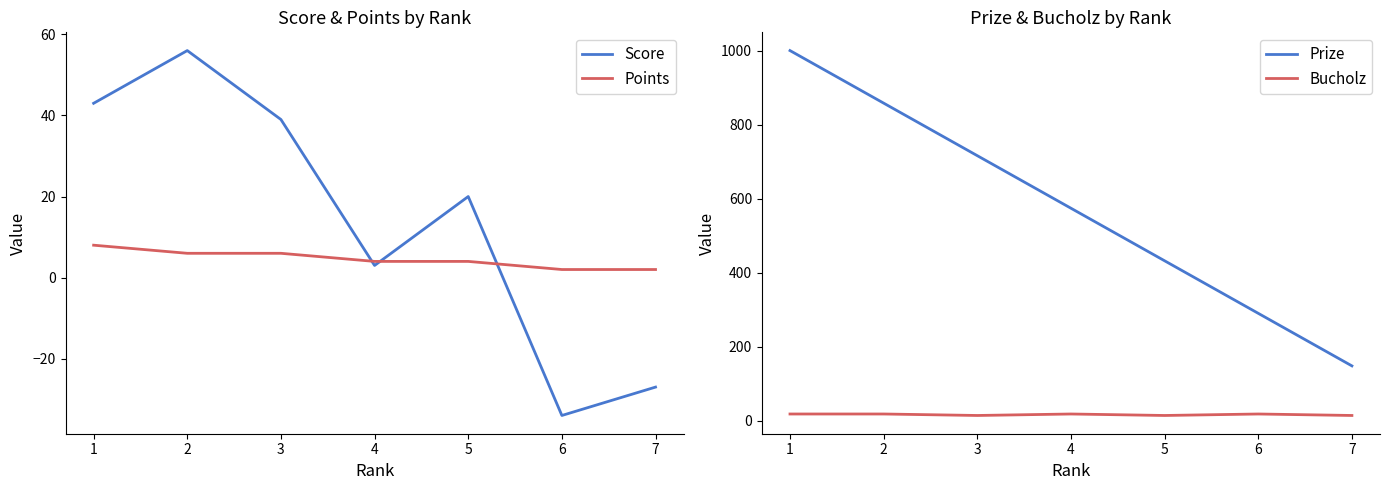

How many interior local peaks does the Bucholz series have?

2